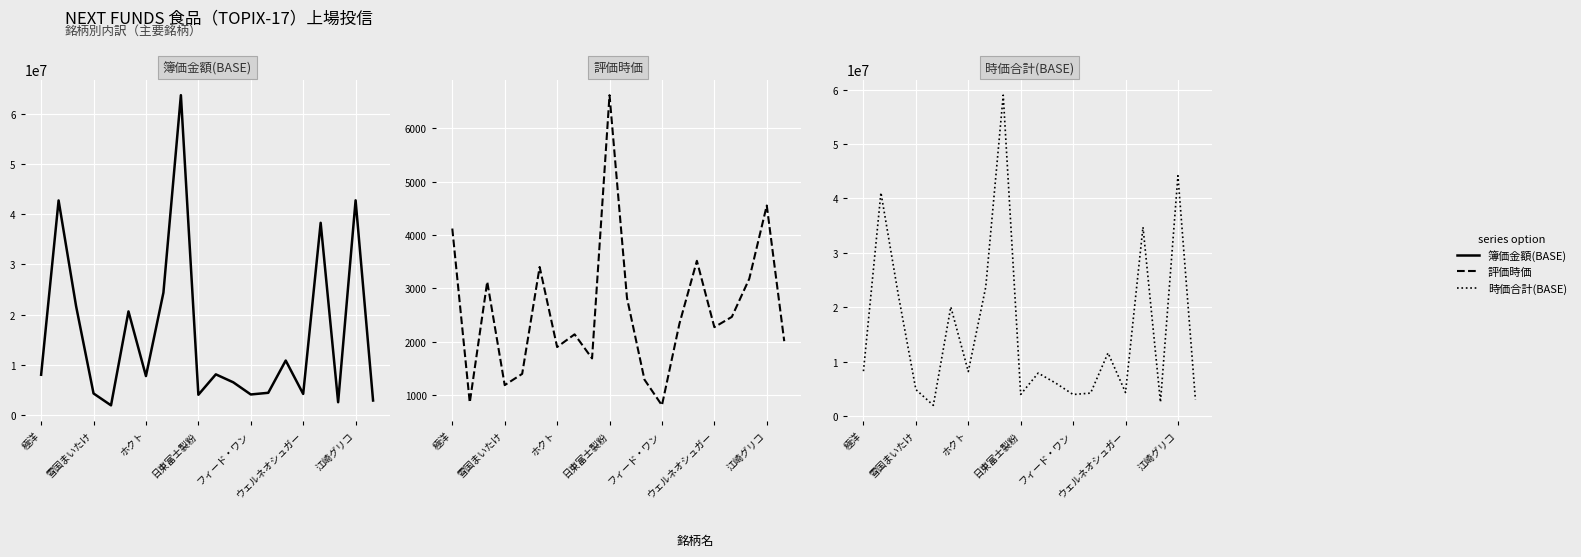

What is the value of the 時価合計(BASE) point at the 8th from the left?

23720700.0